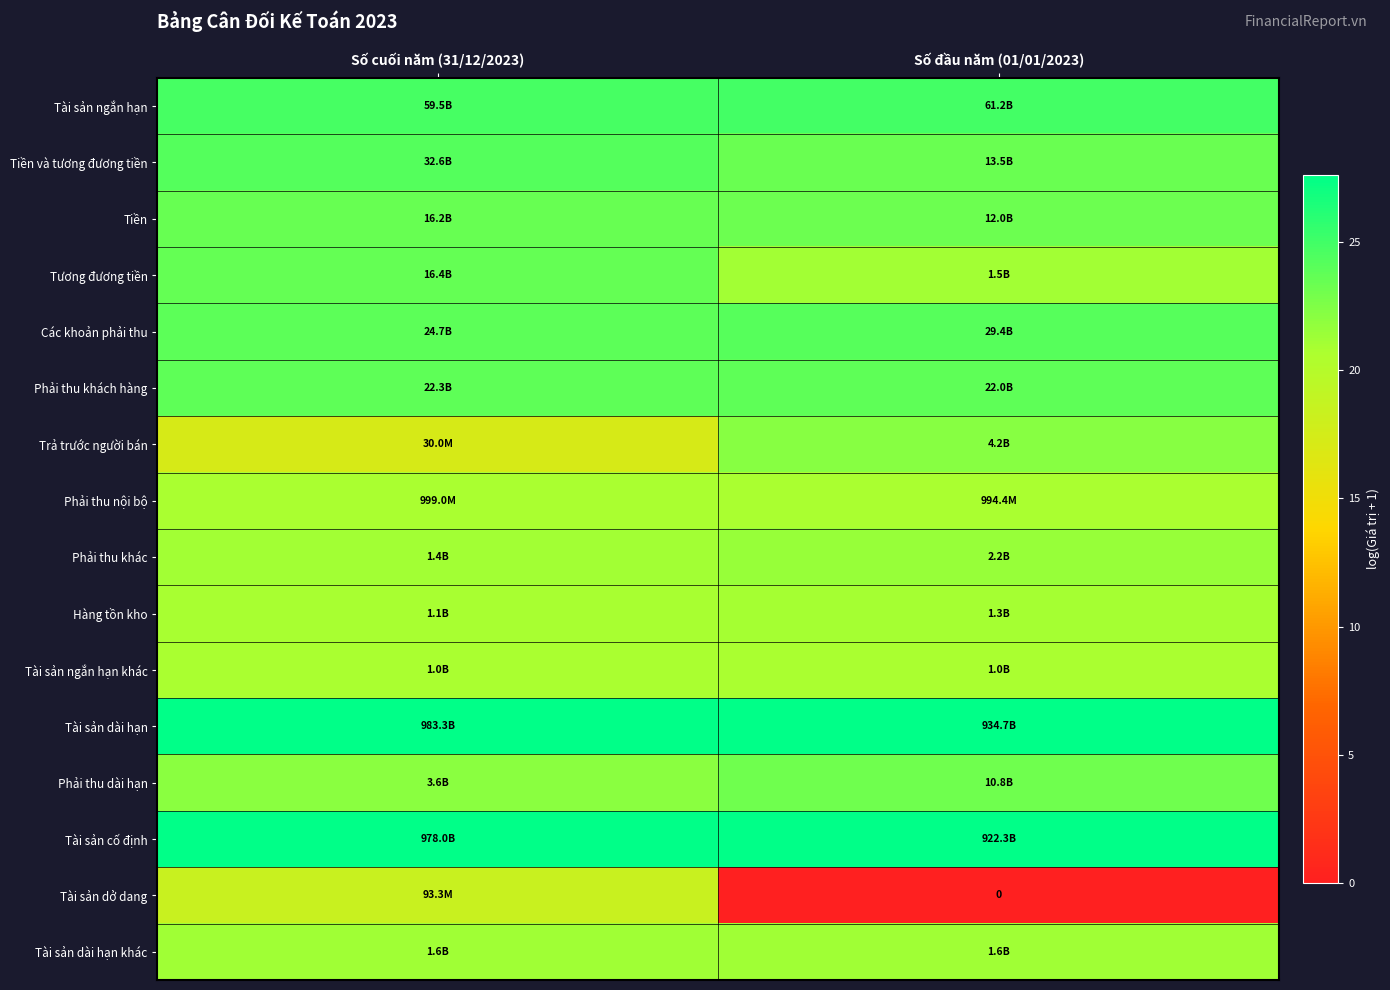

What is the average value of the Phải thu khách hàng series?

23.8